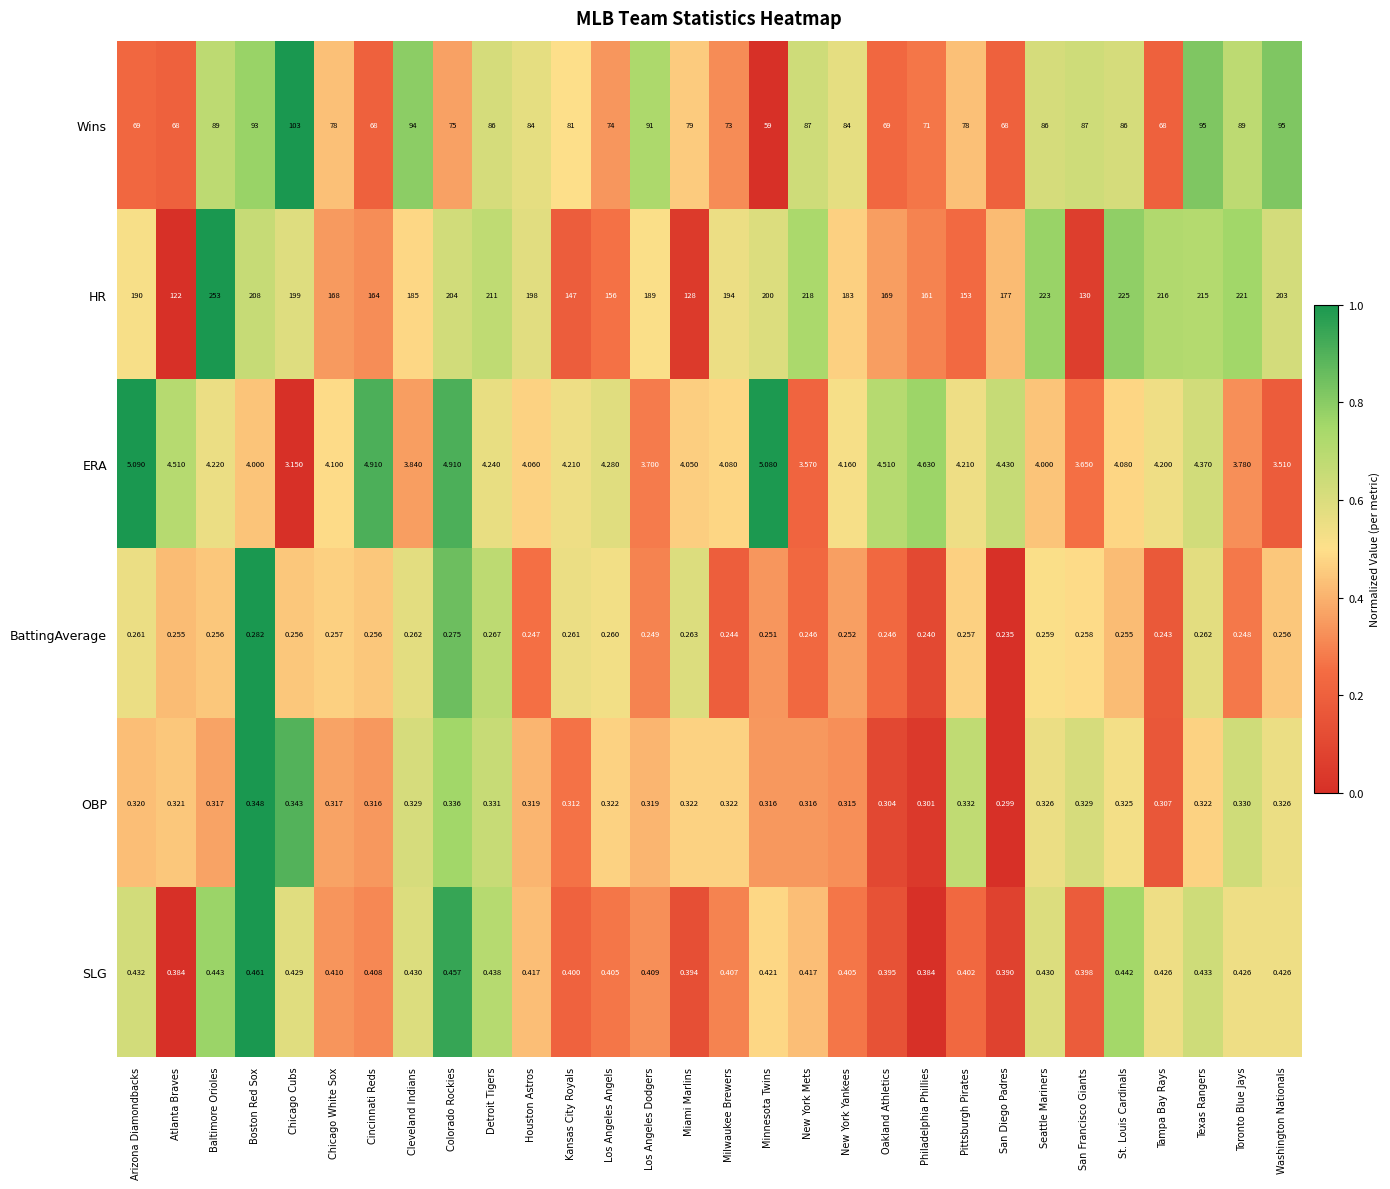

List the series in order of their peak value, lowest first.

BattingAverage, OBP, SLG, ERA, Wins, HR